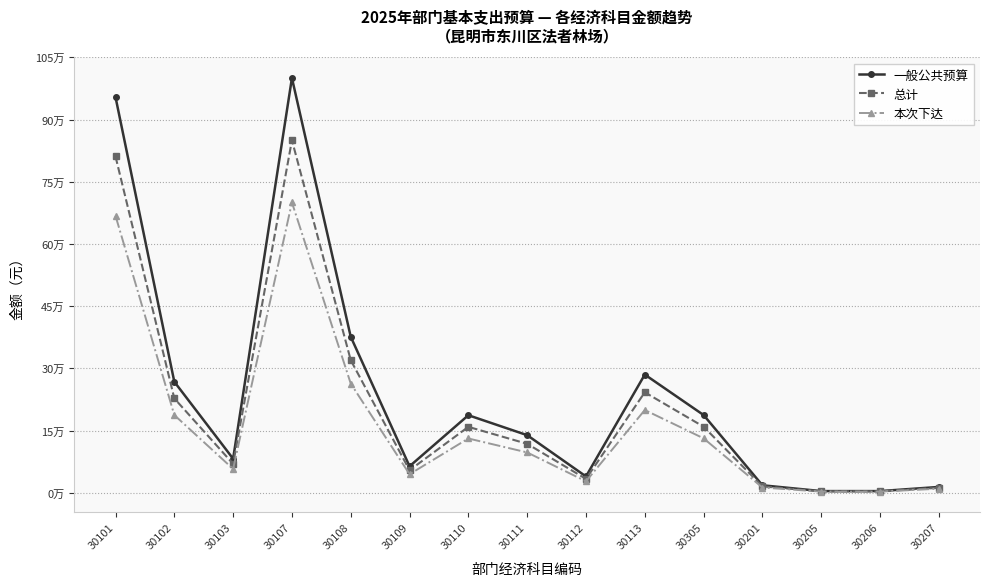

True or false: 一般公共预算 and 总计 cross at least once.

False